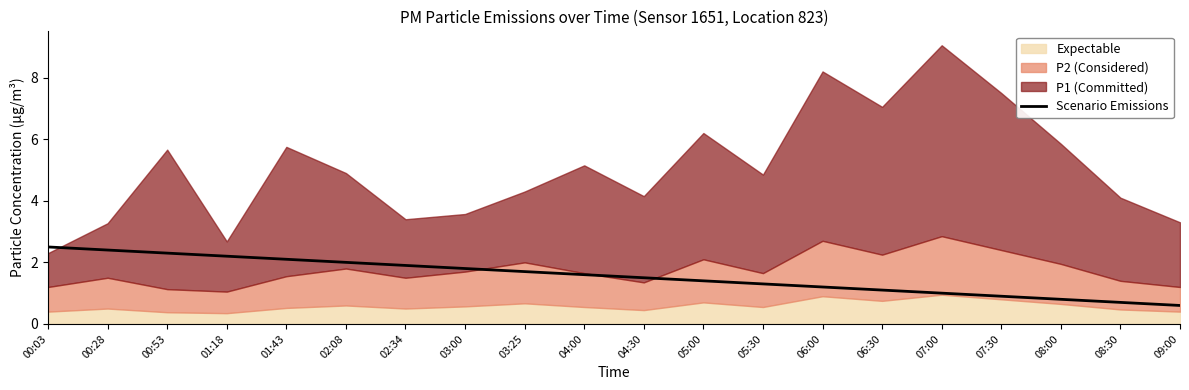

Reading left to right, what are all the values shown in this chart?

00:03=2.5	00:28=2.4	00:53=2.3	01:18=2.2	01:43=2.1	02:08=2.0	02:34=1.9	03:00=1.8	03:25=1.7	04:00=1.6	04:30=1.5	05:00=1.4	05:30=1.3	06:00=1.2	06:30=1.1	07:00=1.0	07:30=0.9	08:00=0.8	08:30=0.7	09:00=0.6